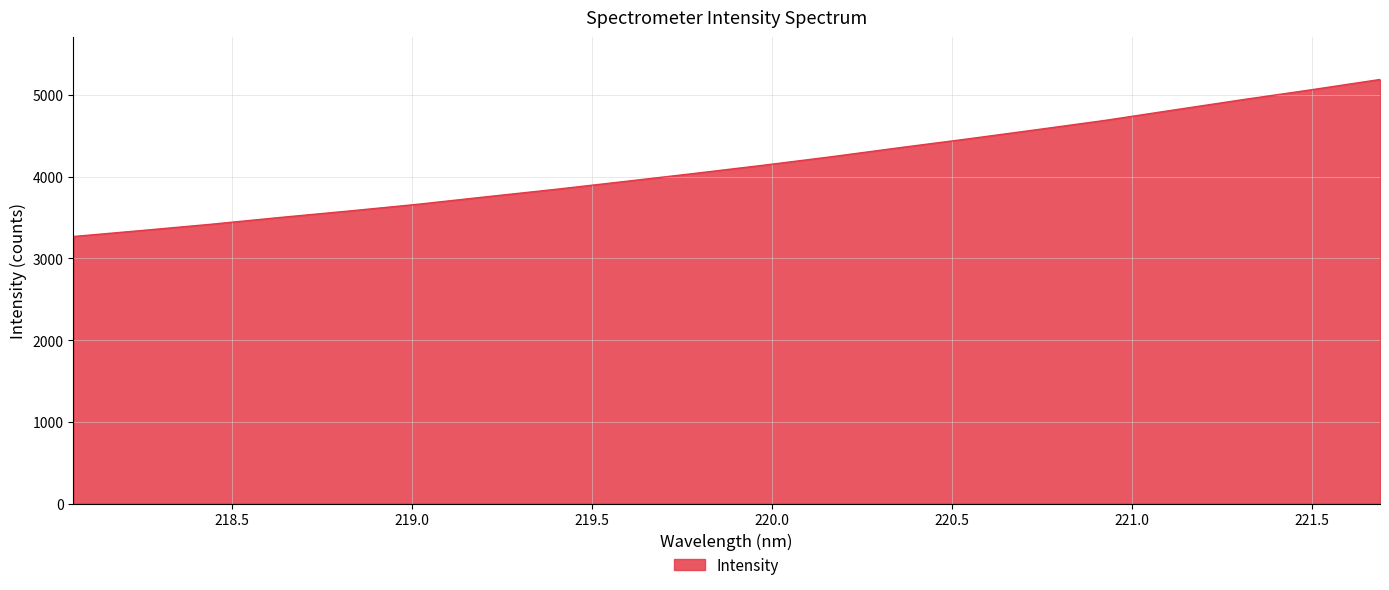

What is the average value?

4141.3